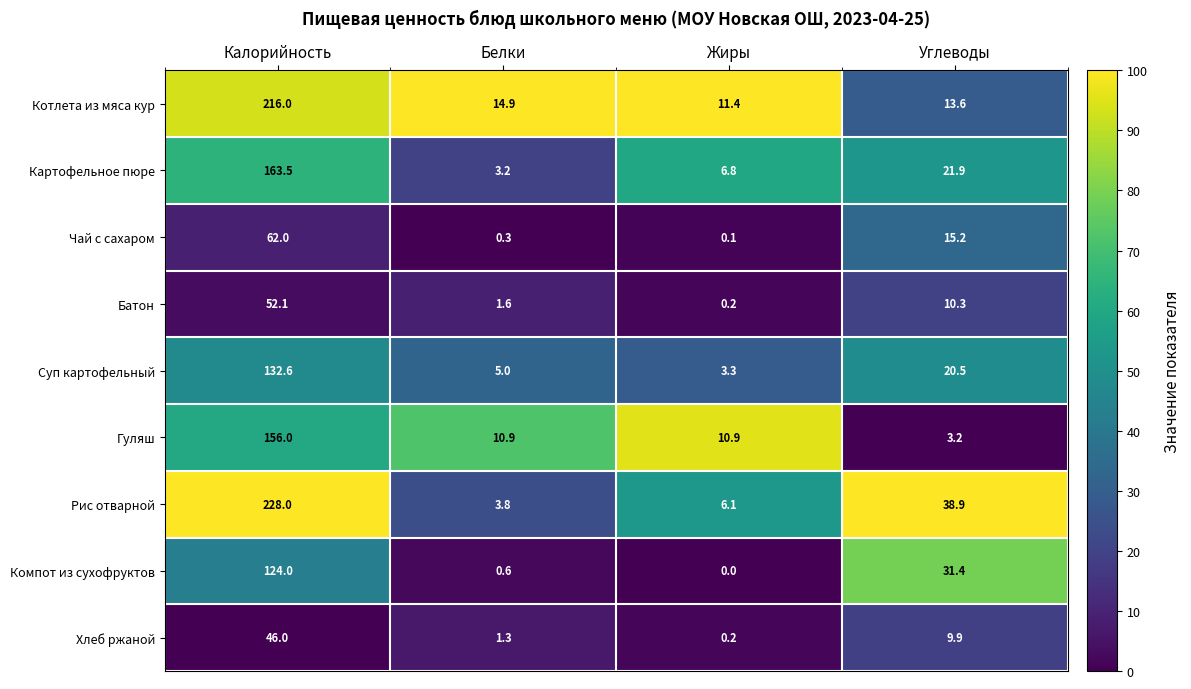

Which label corresponds to the smallest value in the chart?

Жиры